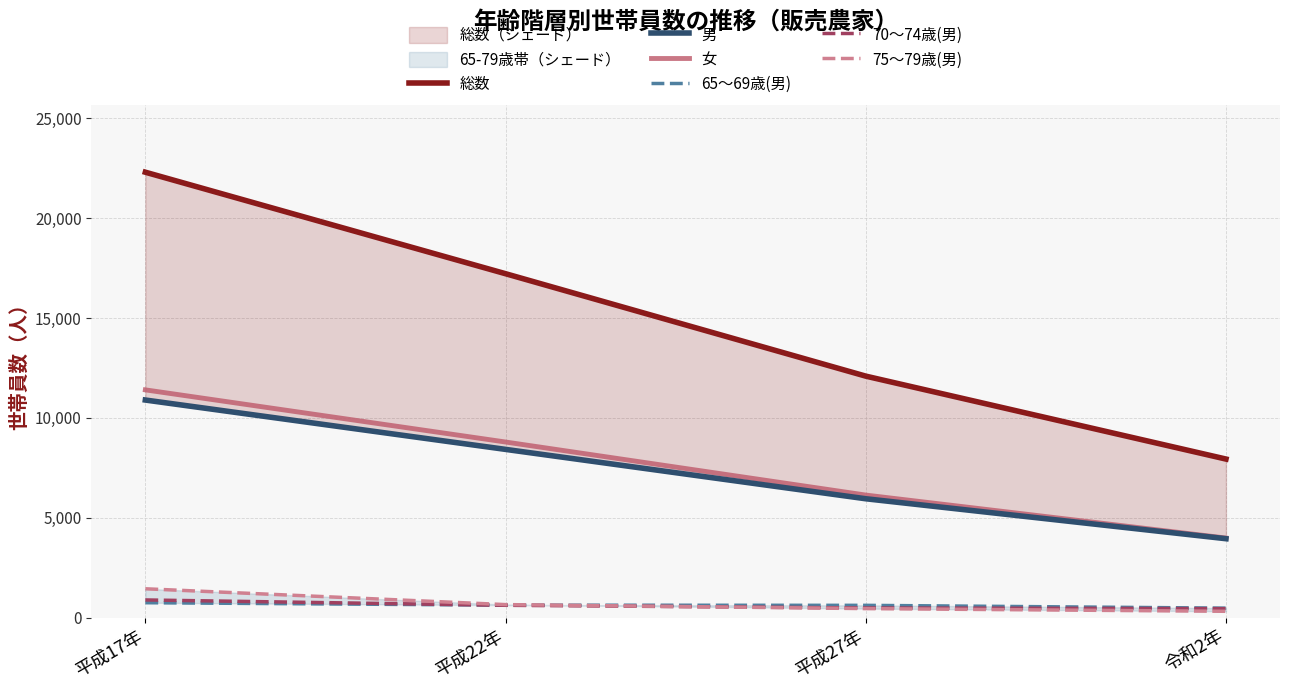

True or false: 70～74歳(男) and 65～69歳(男) intersect in this chart.

True